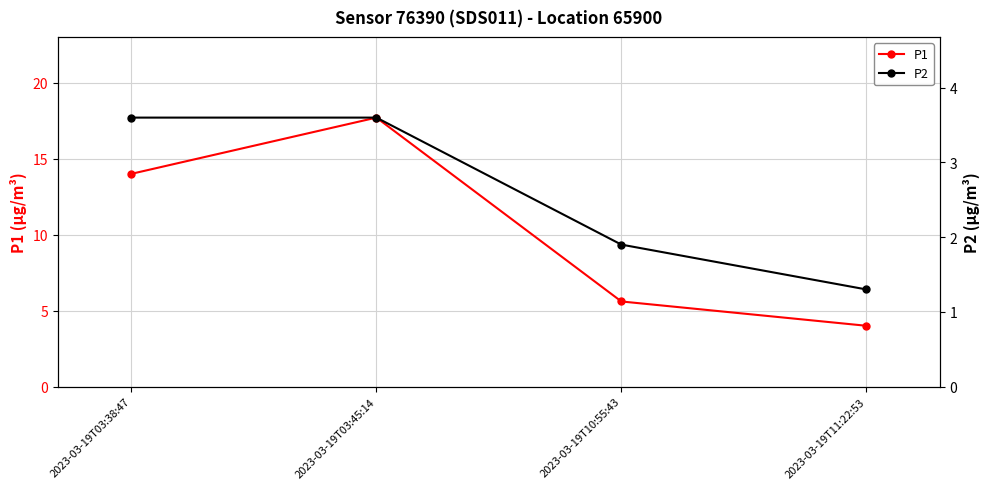

What is the sum of all P2 values?

10.4